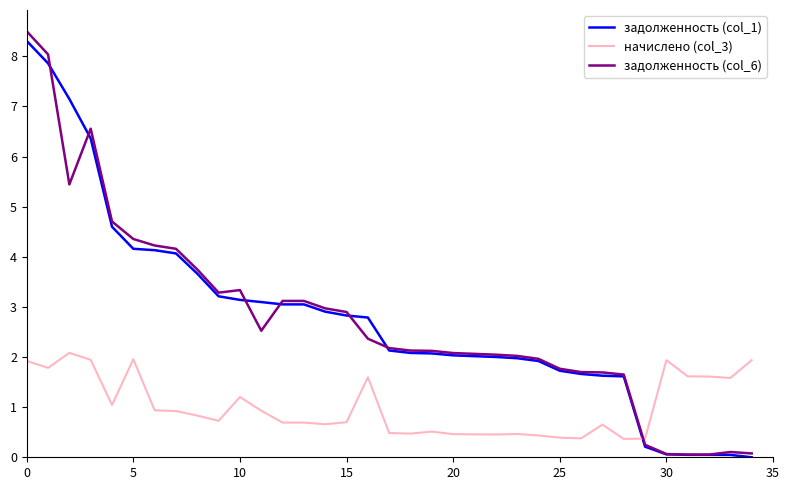

Which series has the largest range (max minus min)?

задолженность (col_6)